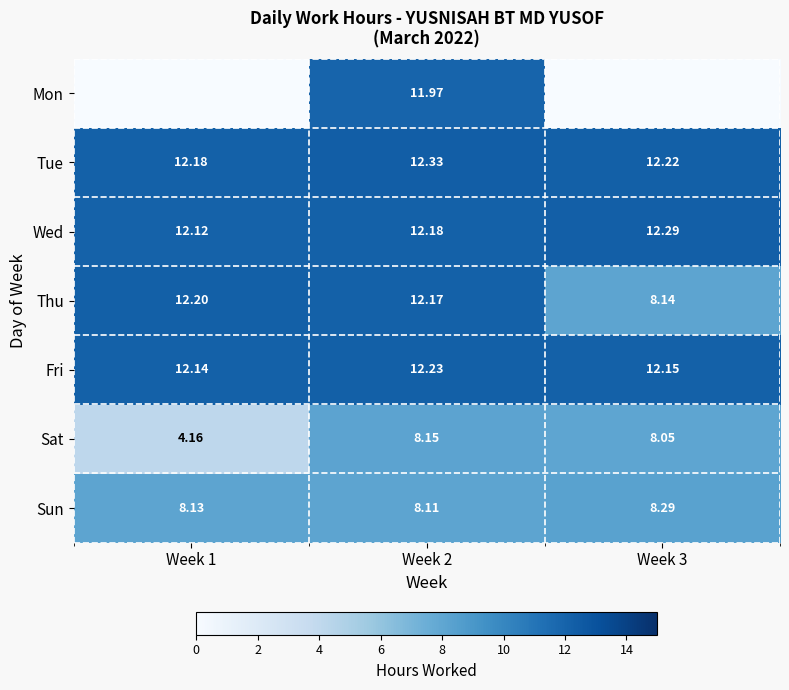

How many data points in Thu are above 12?

2